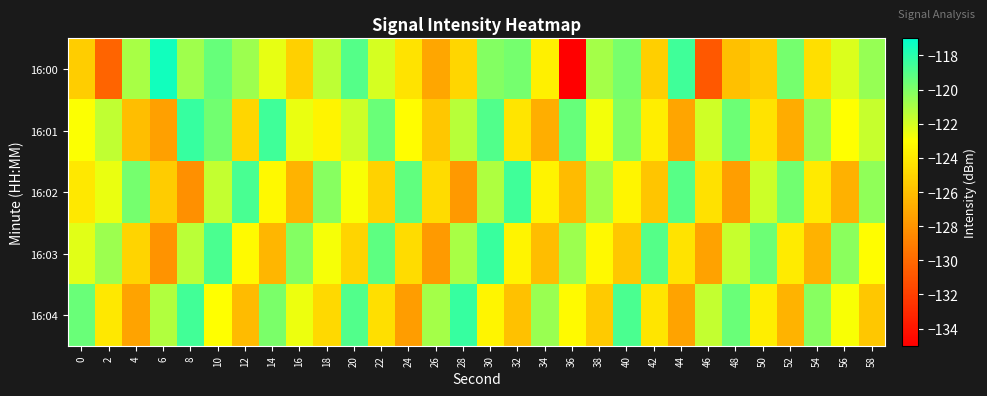

Reading left to right, list all the values displayed in this chart.

16:00: 0=-125.3	2=-130.3	4=-121.0	6=-117.5	8=-120.8	10=-119.4	12=-120.7	14=-122.5	16=-125.2	18=-121.5	20=-119.0	22=-122.1	24=-124.3	26=-127.1	28=-124.9	30=-120.2	32=-119.8	34=-123.7	36=-135.2	38=-120.9	40=-119.9	42=-125.3	44=-118.5	46=-130.8	48=-126.0	50=-125.4	52=-119.8	54=-124.5	56=-122.1	58=-120.5
16:01: 0=-122.9	2=-121.5	4=-126.0	6=-127.5	8=-118.3	10=-119.7	12=-124.9	14=-118.5	16=-122.5	18=-123.5	20=-121.8	22=-119.5	24=-123.1	26=-125.6	28=-121.3	30=-118.9	32=-124.2	34=-126.8	36=-119.4	38=-122.7	40=-120.1	42=-123.8	44=-127.2	46=-121.9	48=-119.6	50=-124.3	52=-126.9	54=-120.5	56=-123.0	58=-121.7
16:02: 0=-124.1	2=-122.5	4=-119.8	6=-125.4	8=-128.2	10=-121.6	12=-118.7	14=-123.3	16=-126.5	18=-120.2	20=-122.9	22=-125.1	24=-119.3	26=-124.7	28=-127.8	30=-121.1	32=-118.5	34=-123.6	36=-126.2	38=-120.8	40=-123.4	42=-125.7	44=-119.1	46=-124.4	48=-127.5	50=-121.8	52=-119.7	54=-124.0	56=-126.7	58=-120.4
16:03: 0=-122.3	2=-120.7	4=-125.0	6=-128.1	8=-121.4	10=-118.8	12=-123.2	14=-126.4	16=-120.1	18=-122.8	20=-125.0	22=-119.2	24=-124.6	26=-127.7	28=-121.0	30=-118.4	32=-123.5	34=-126.1	36=-120.7	38=-123.3	40=-125.6	42=-119.0	44=-124.3	46=-127.4	48=-121.7	50=-119.6	52=-123.9	54=-126.6	56=-120.3	58=-123.1
16:04: 0=-119.5	2=-124.1	4=-127.3	6=-121.2	8=-118.6	10=-123.0	12=-126.2	14=-119.9	16=-122.6	18=-124.8	20=-118.9	22=-124.5	24=-127.6	26=-120.9	28=-118.3	30=-123.4	32=-125.9	34=-120.6	36=-123.2	38=-125.5	40=-118.8	42=-124.2	44=-127.3	46=-121.6	48=-119.5	50=-123.8	52=-126.5	54=-120.2	56=-122.9	58=-125.6